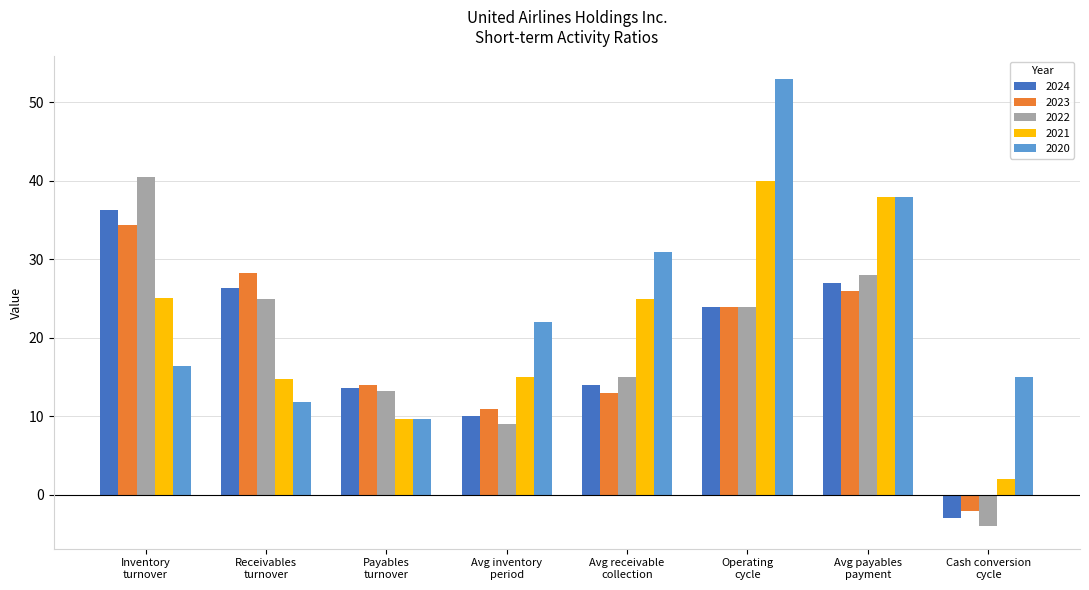

What is the difference between the maximum and minimum values in the 2020 series?

43.4